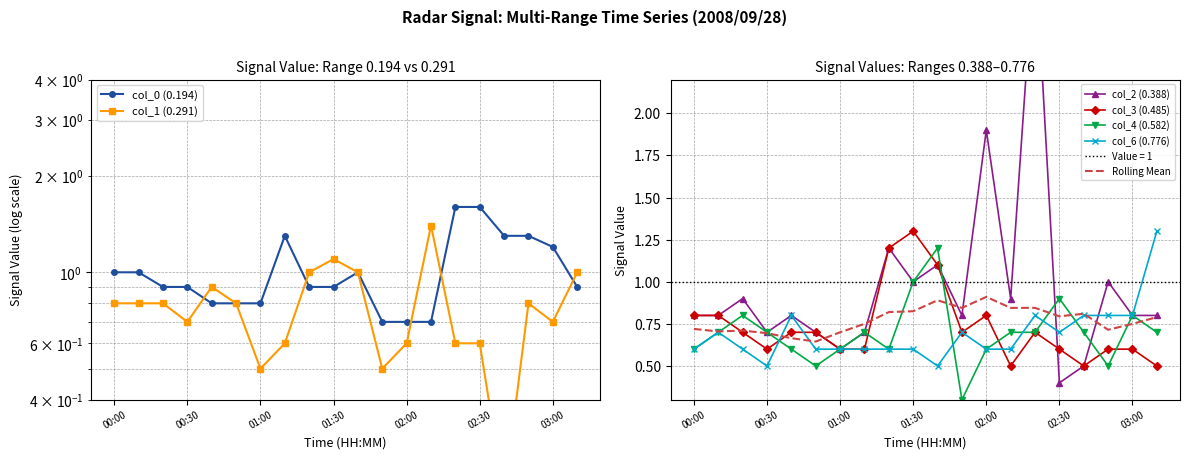

At how many categories does at least one series exceed 0?

20